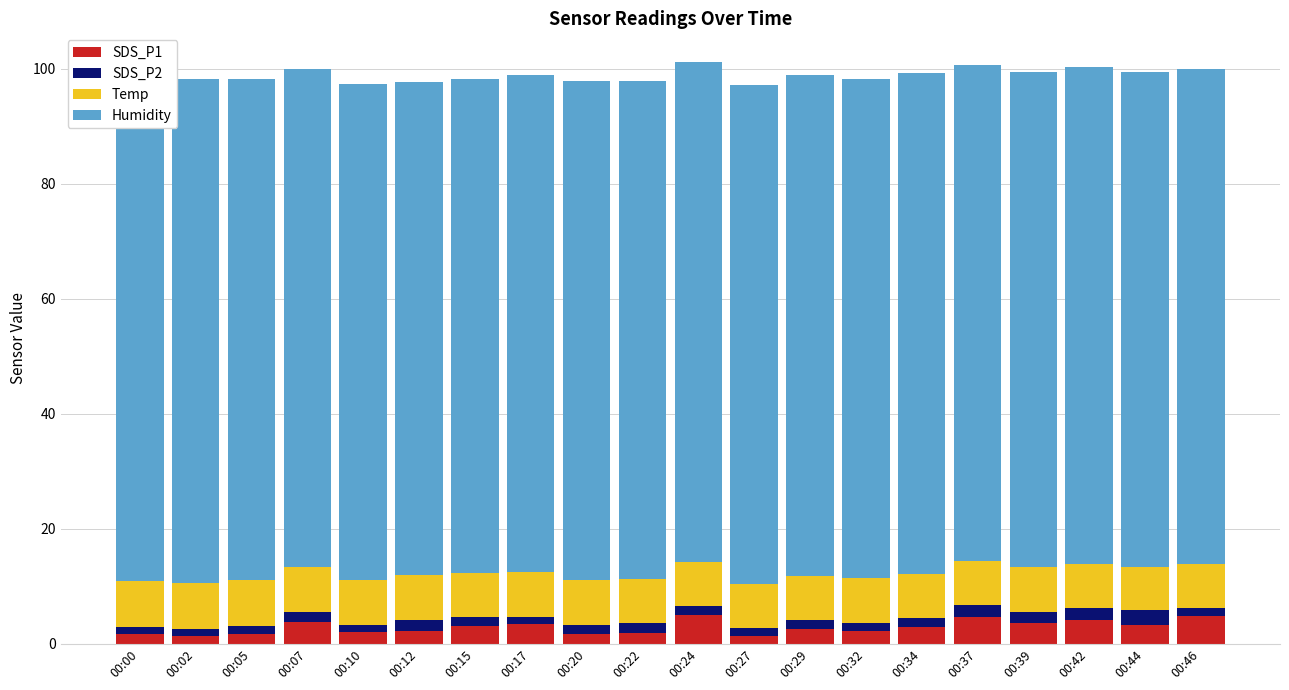

What is the highest value of the SDS_P1 series?

5.0